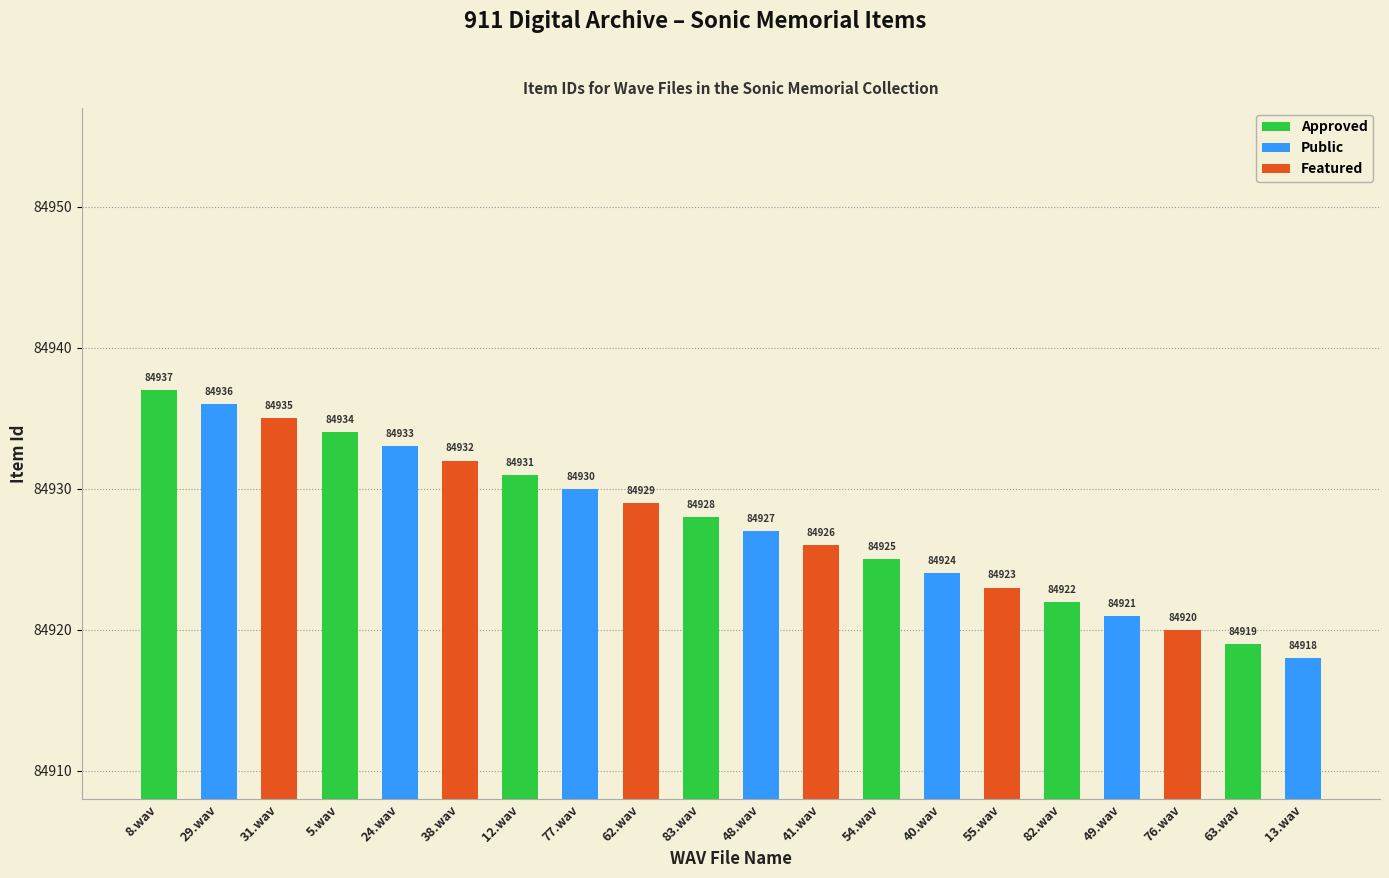

At which category does the chart reach its peak across all series?

8.wav